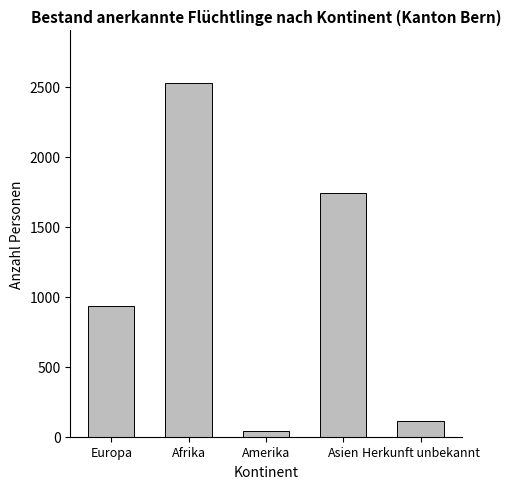

Reading left to right, list all the values displayed in this chart.

937	2525	38	1739	112